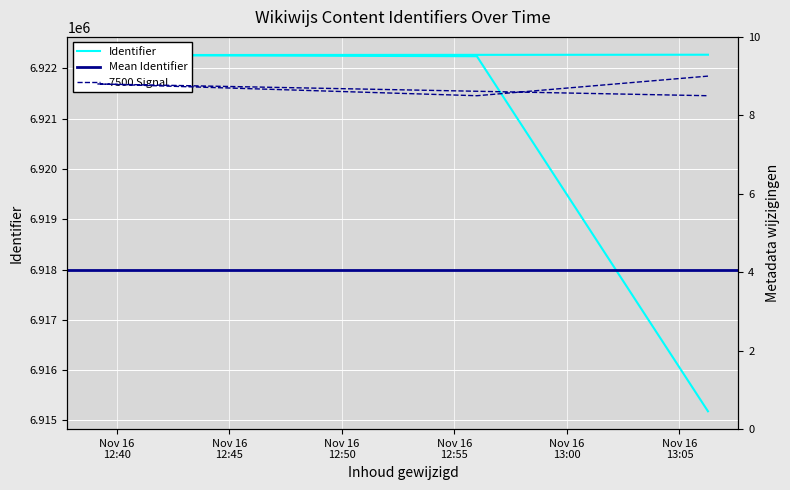

Reading right to left, transcribe all the data shown in this chart.

6922271	6922264	6922241	6915183